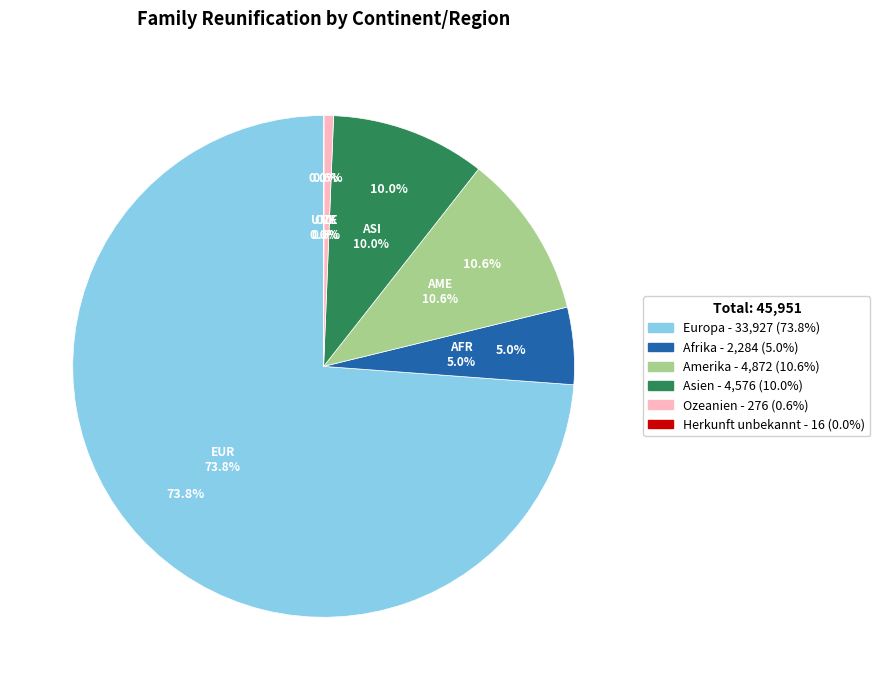

How many segments does this pie chart have?

6